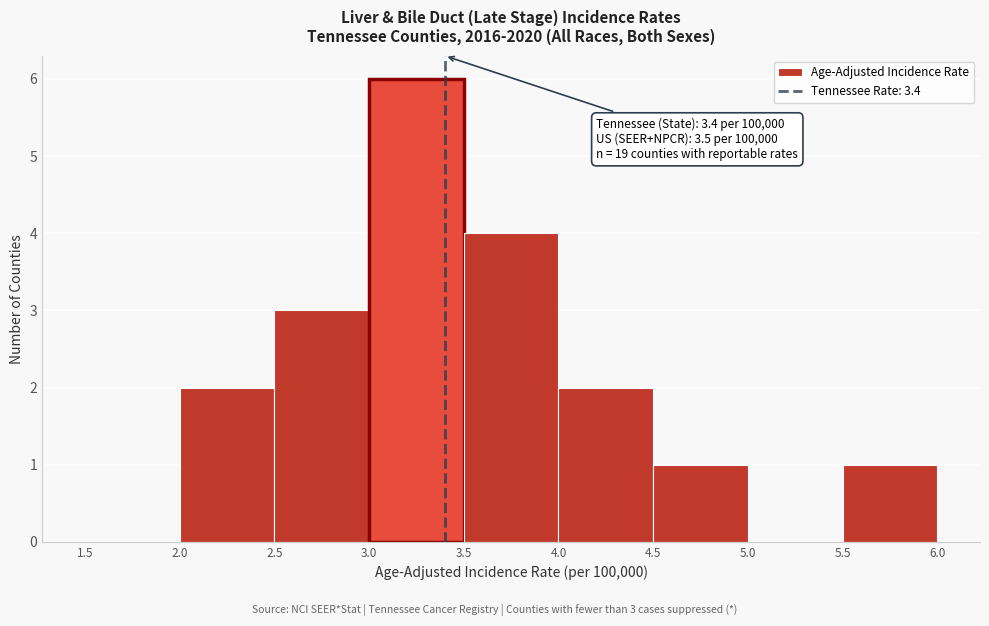

Over which range of the x-axis is the bar tallest?

3.0 to 3.5